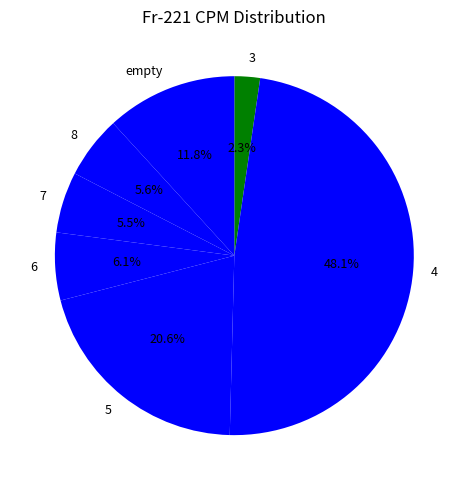

To the nearest percent, what percentage of the pie is empty?

12%